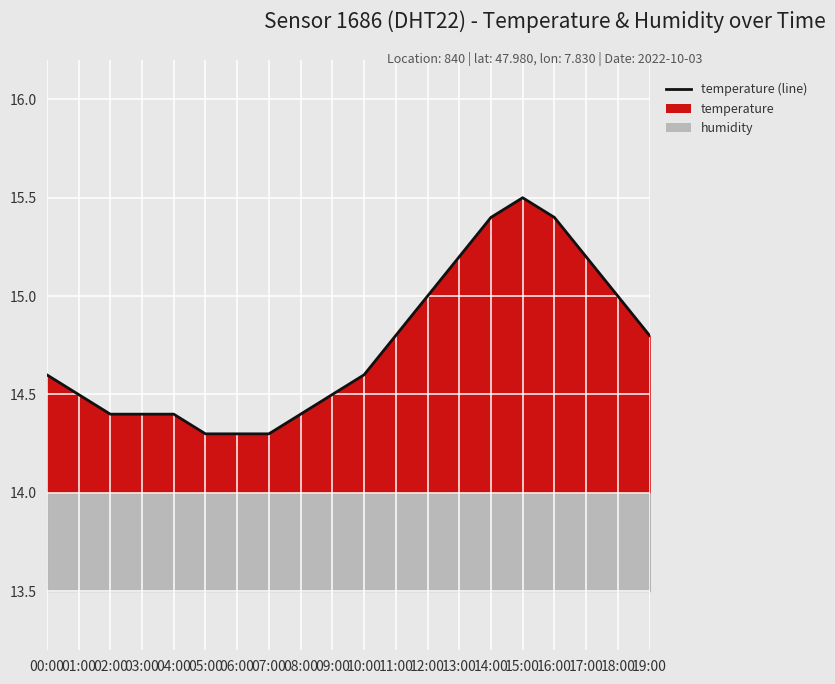

What is the approximate value at 19:00?

14.8